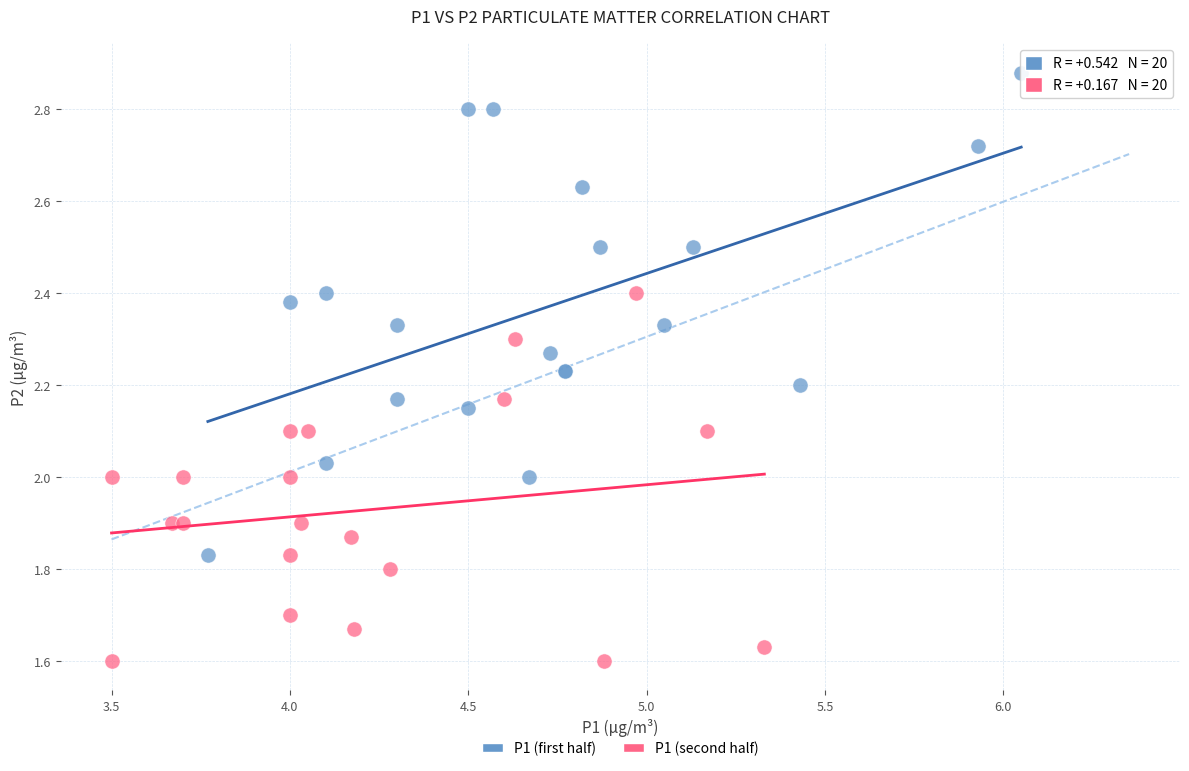

What are all the series names shown in the legend?

P1 (first half), P1 (second half)